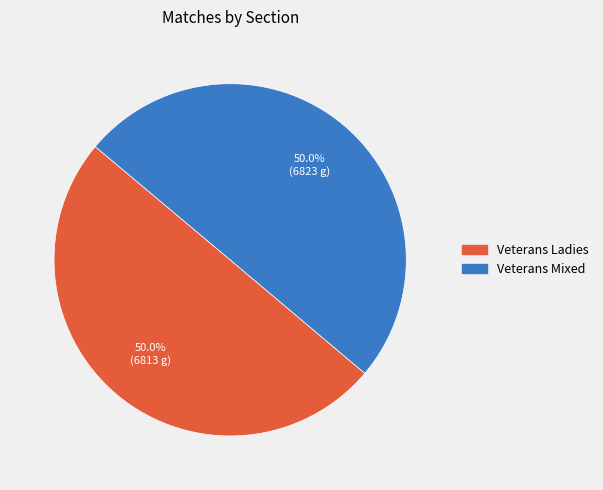

Count the number of slices in the pie.

2